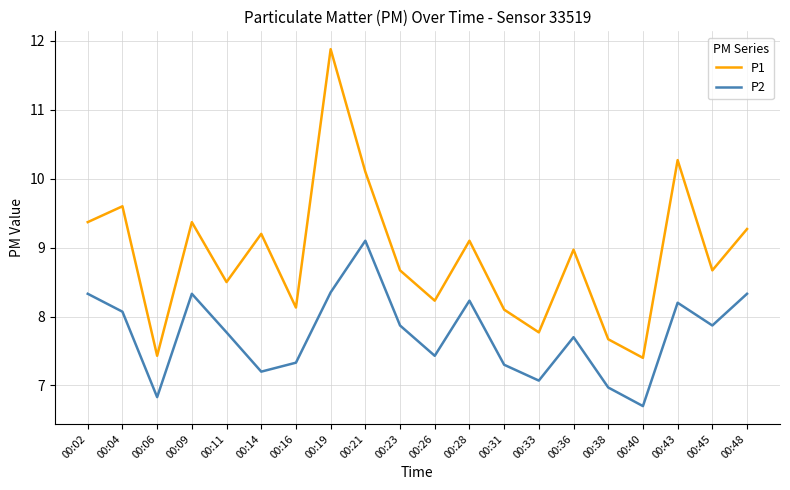

The value of P2 at 00:38 is 3.8. True or false?

False